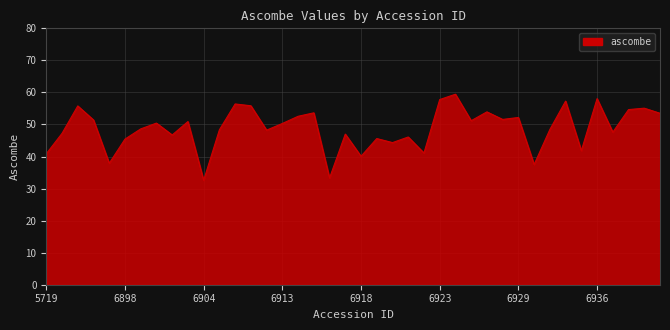

What is the maximum value shown in the chart?

59.4